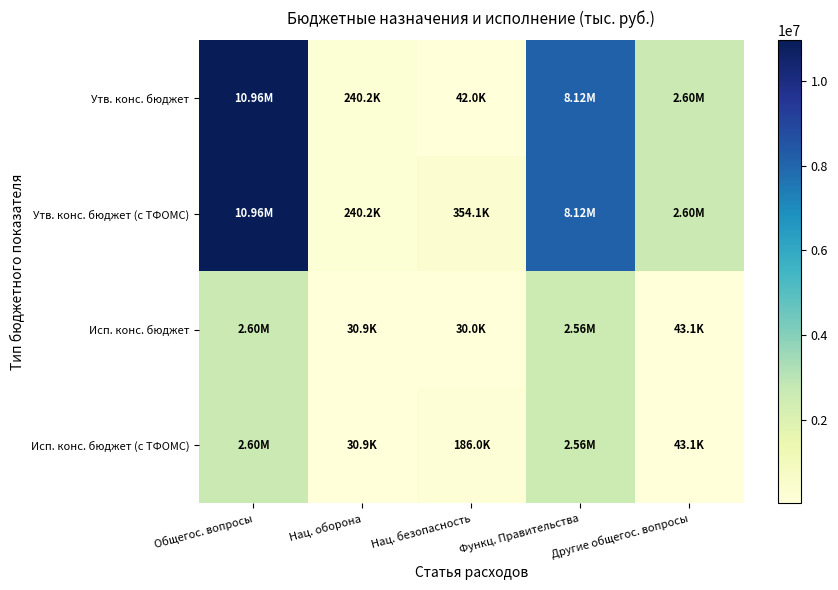

What is the smallest value displayed?

30000.0